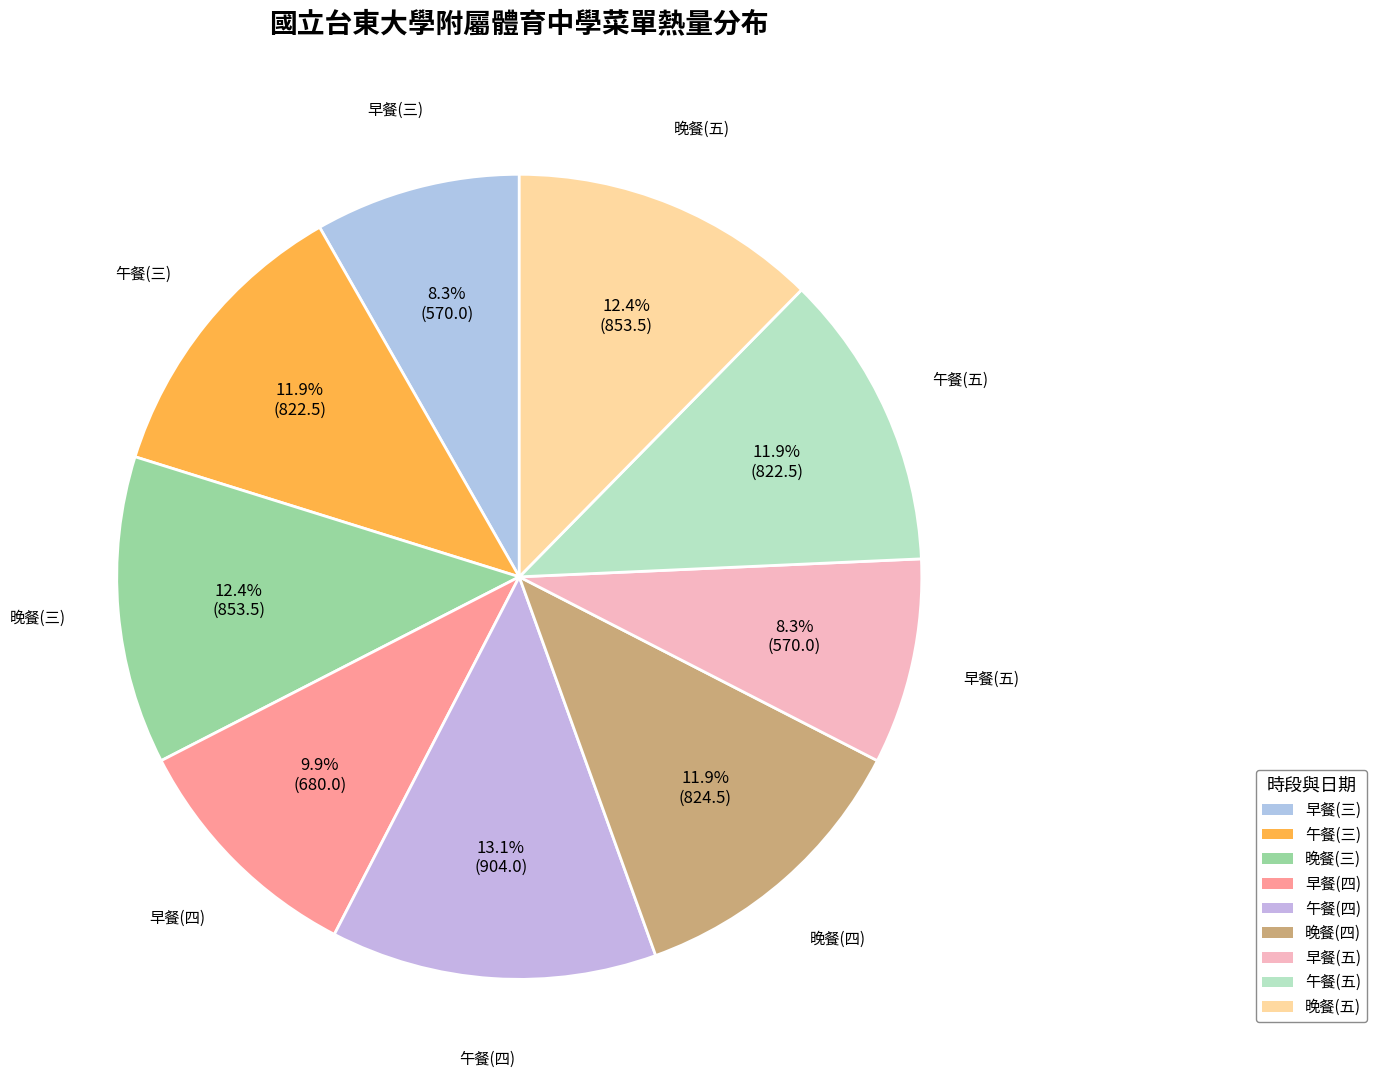

Do 晚餐(四) and 晚餐(五) together represent more than half of the pie?

No